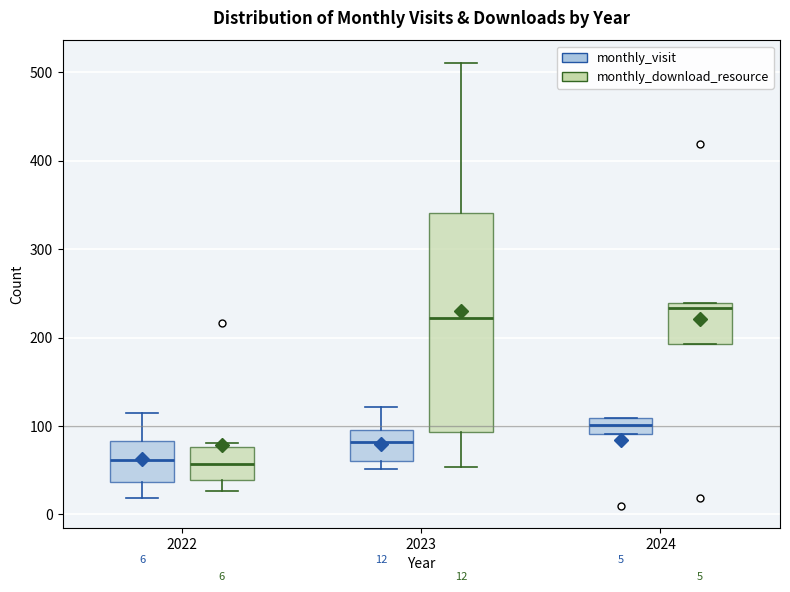

Which box has the highest median line?

2024 (monthly_download_resource)